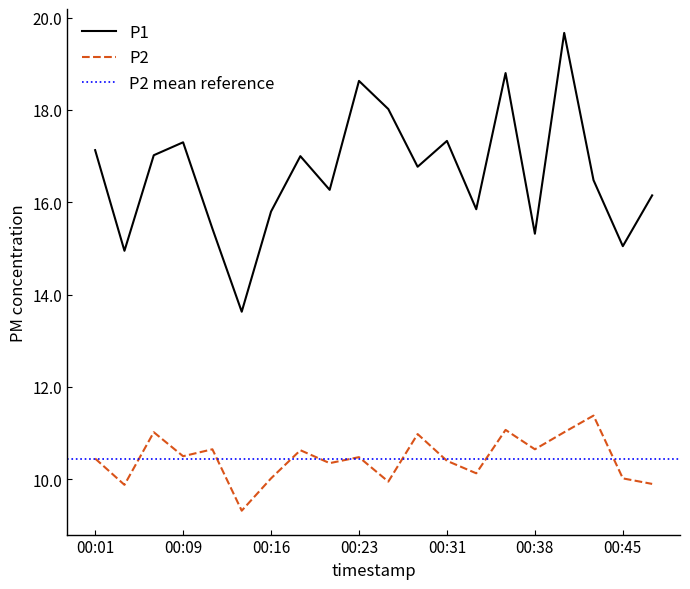

The value of P2 at 00:21 is 10.3. True or false?

True